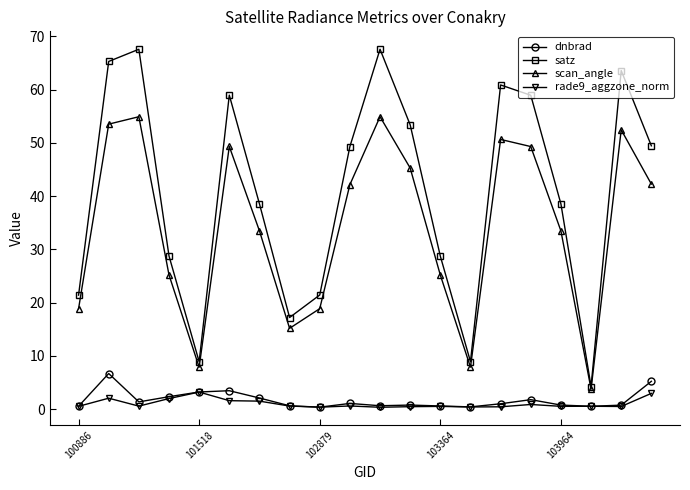

List the series in order of their peak value, highest first.

satz, scan_angle, dnbrad, rade9_aggzone_norm